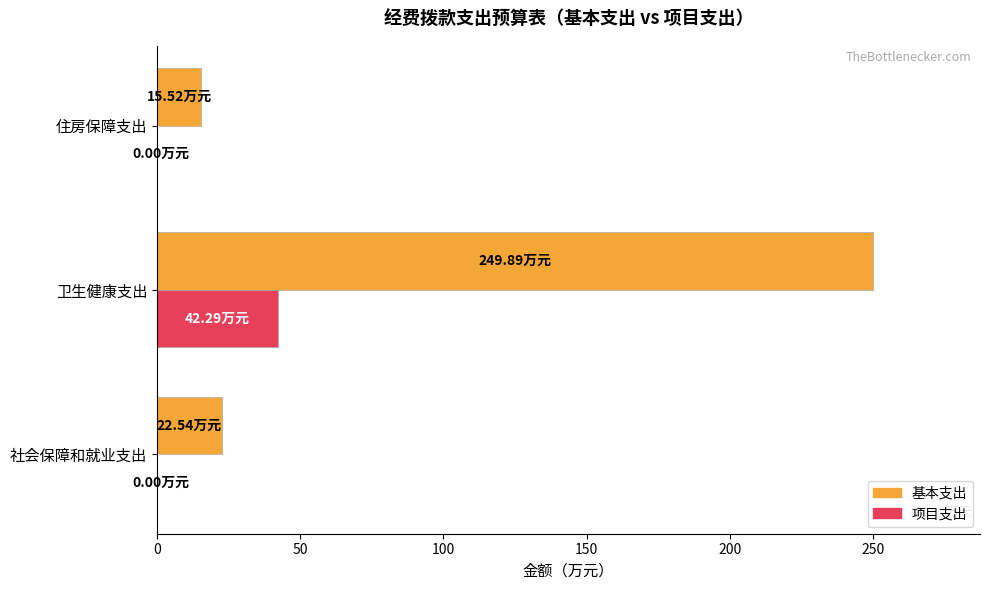

What is the sum of all 项目支出 values?

42.3